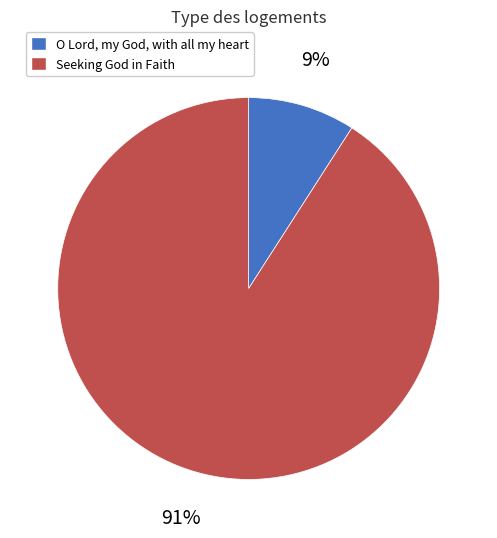

Is it true that O Lord, my God, with all my heart is 9% of the pie?

True